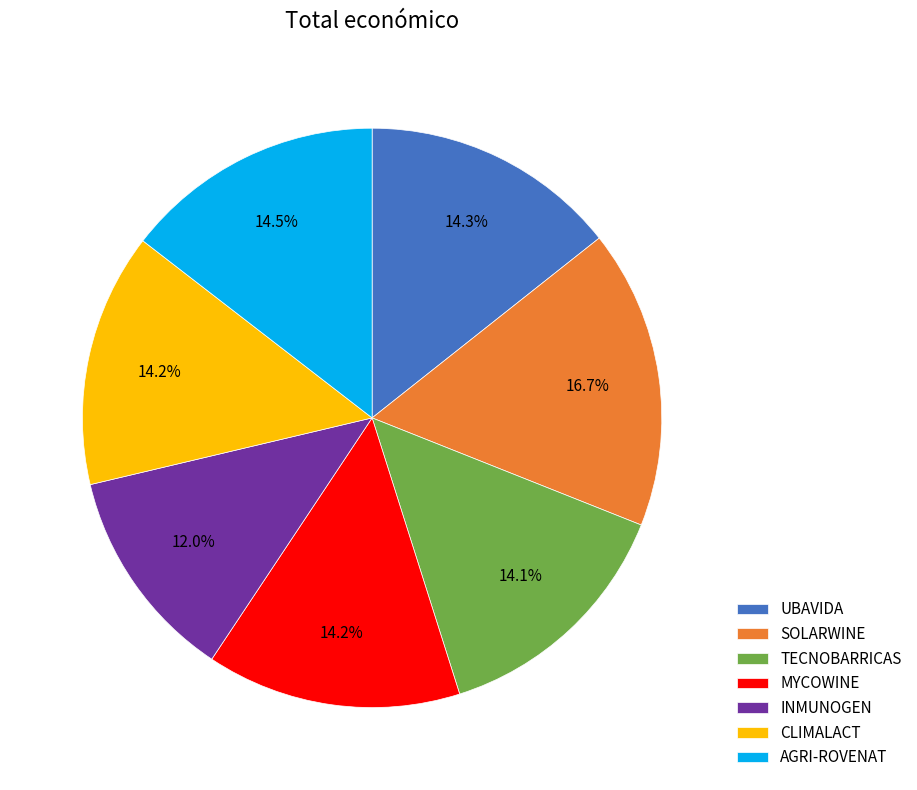

Which slice is the smallest?

INMUNOGEN